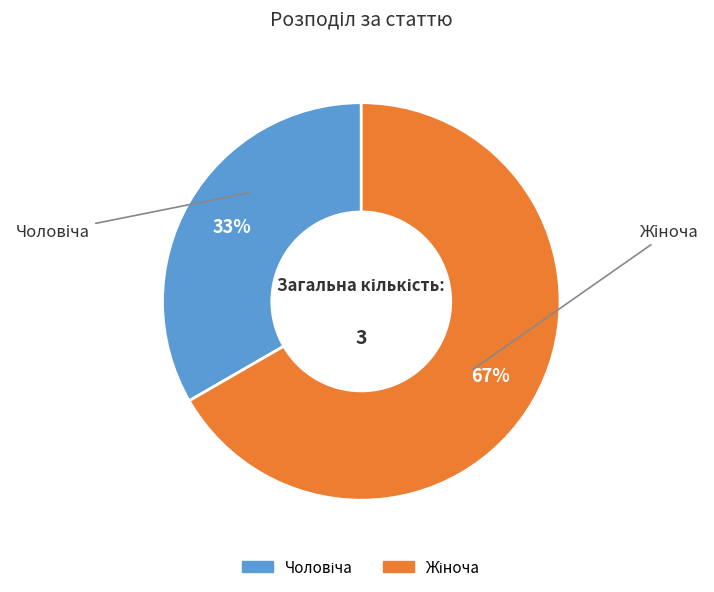

Is there a majority slice in this chart?

Yes